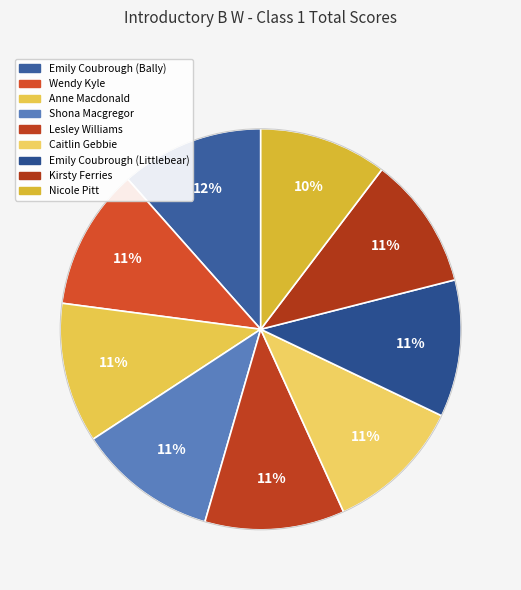

How many segments does this pie chart have?

9